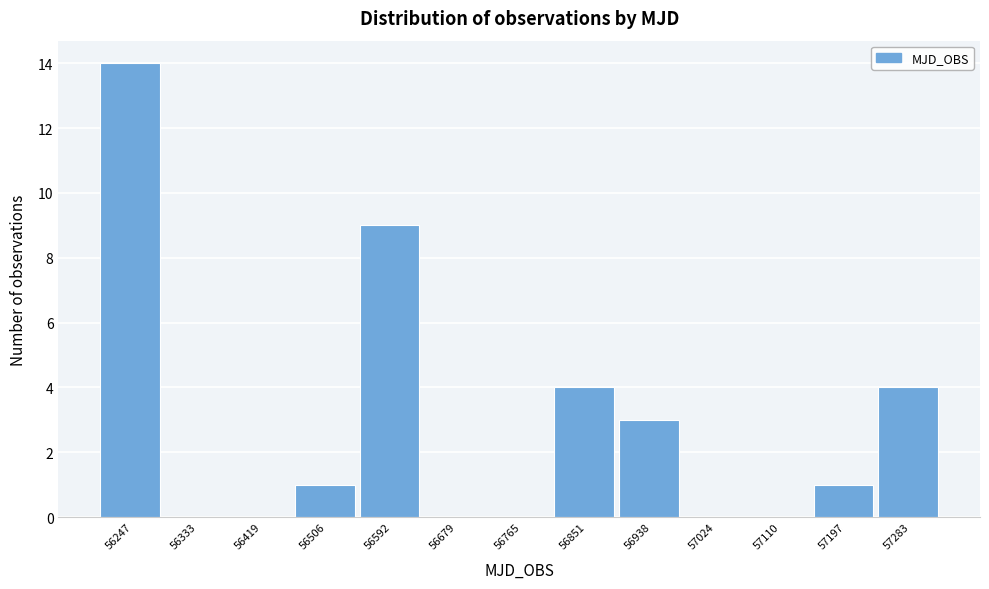

Reading left to right, list all the values displayed in this chart.

56247=14	56333=0	56419=0	56506=1	56592=9	56679=0	56765=0	56851=4	56938=3	57024=0	57110=0	57197=1	57283=4